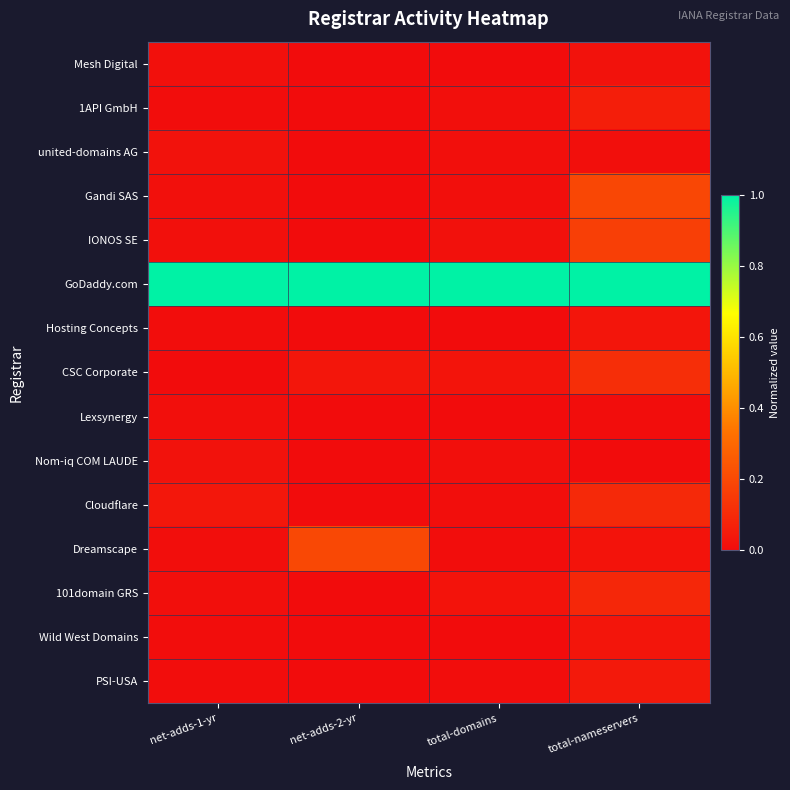

Rank the series at net-adds-2-yr from lowest to highest value.

Mesh Digital, 1API GmbH, united-domains AG, Gandi SAS, IONOS SE, Hosting Concepts, Lexsynergy, Nom-iq COM LAUDE, Cloudflare, 101domain GRS, Wild West Domains, PSI-USA, CSC Corporate, Dreamscape, GoDaddy.com